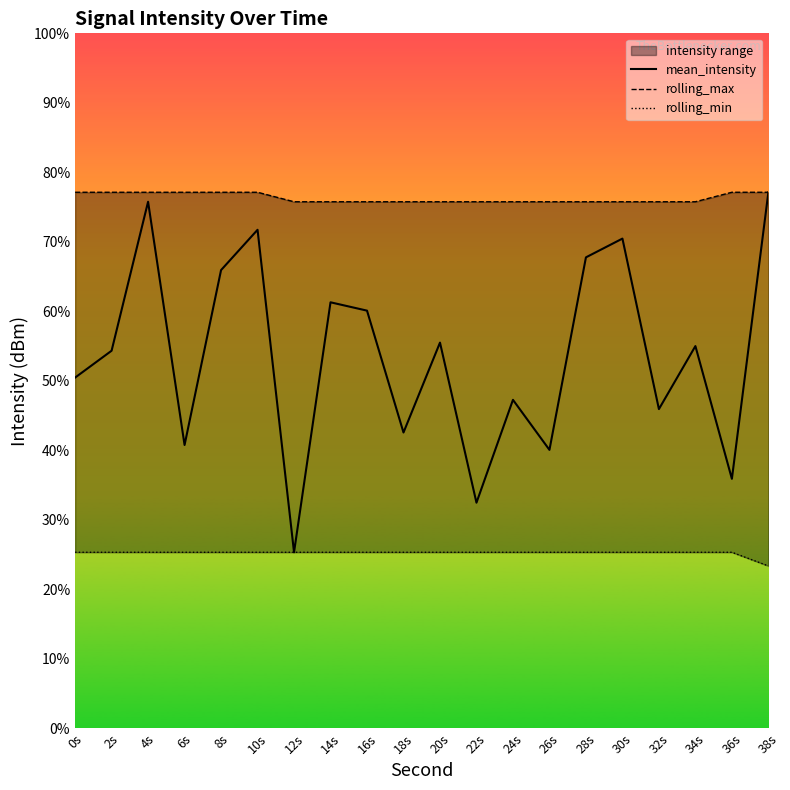

True or false: rolling_min and rolling_max intersect in this chart.

False